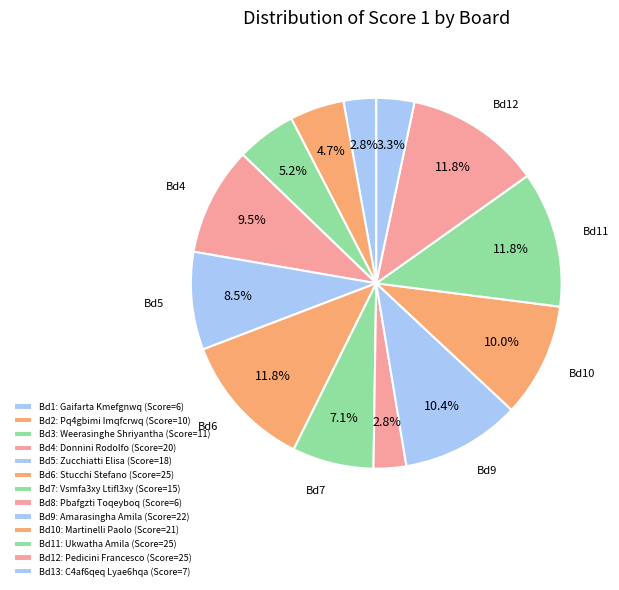

Count the number of slices in the pie.

13